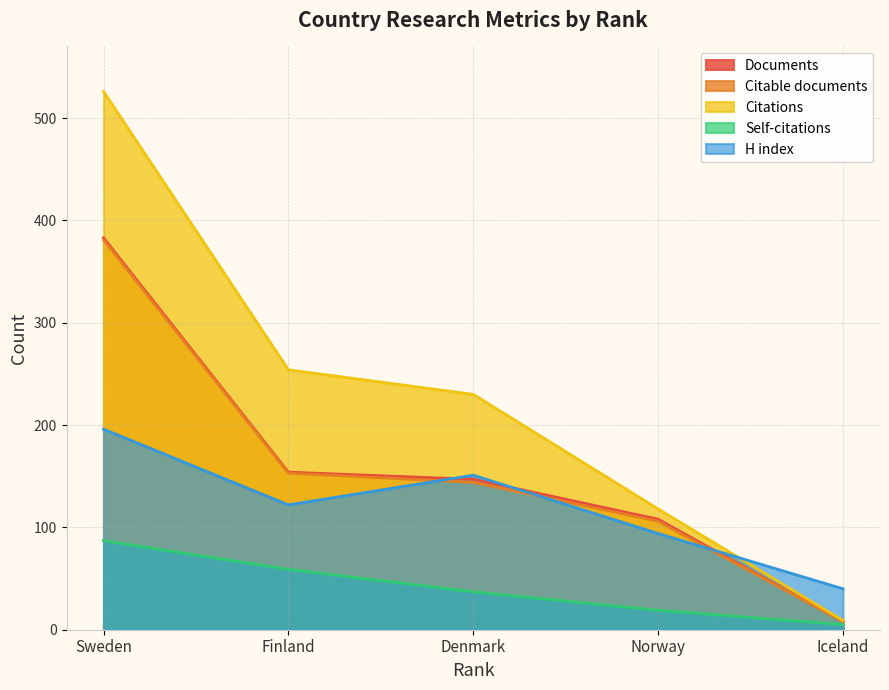

Reading left to right, extract all data points from this chart.

Documents: Sweden=383	Finland=154	Denmark=147	Norway=108	Iceland=8
Citable documents: Sweden=381	Finland=153	Denmark=144	Norway=106	Iceland=8
Citations: Sweden=526	Finland=254	Denmark=230	Norway=118	Iceland=9
Self-citations: Sweden=87	Finland=59	Denmark=37	Norway=19	Iceland=5
H index: Sweden=196	Finland=122	Denmark=151	Norway=94	Iceland=40